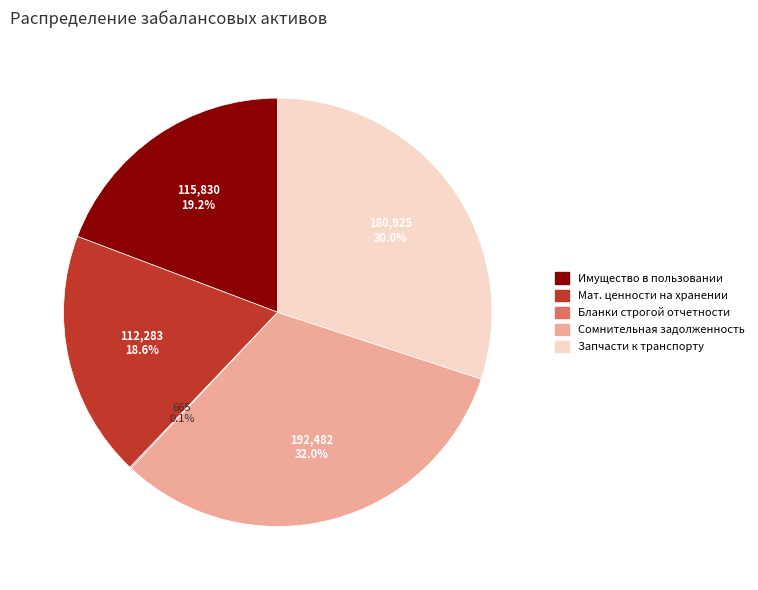

To the nearest percent, what is the average slice percentage?

20%